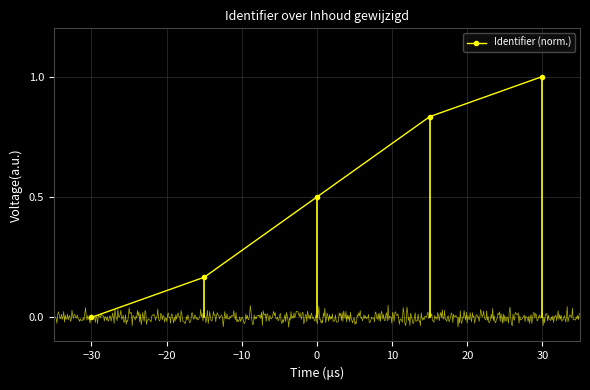

The value at −10 is 0.9. True or false?

False